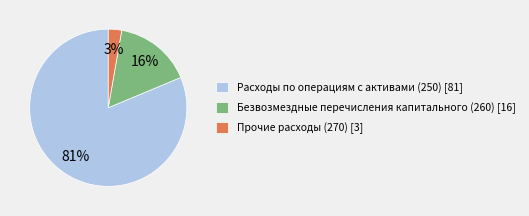

Is there any slice that represents more than half of the pie?

Yes